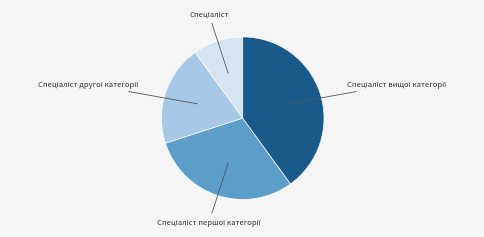

Does any single category account for the majority?

No